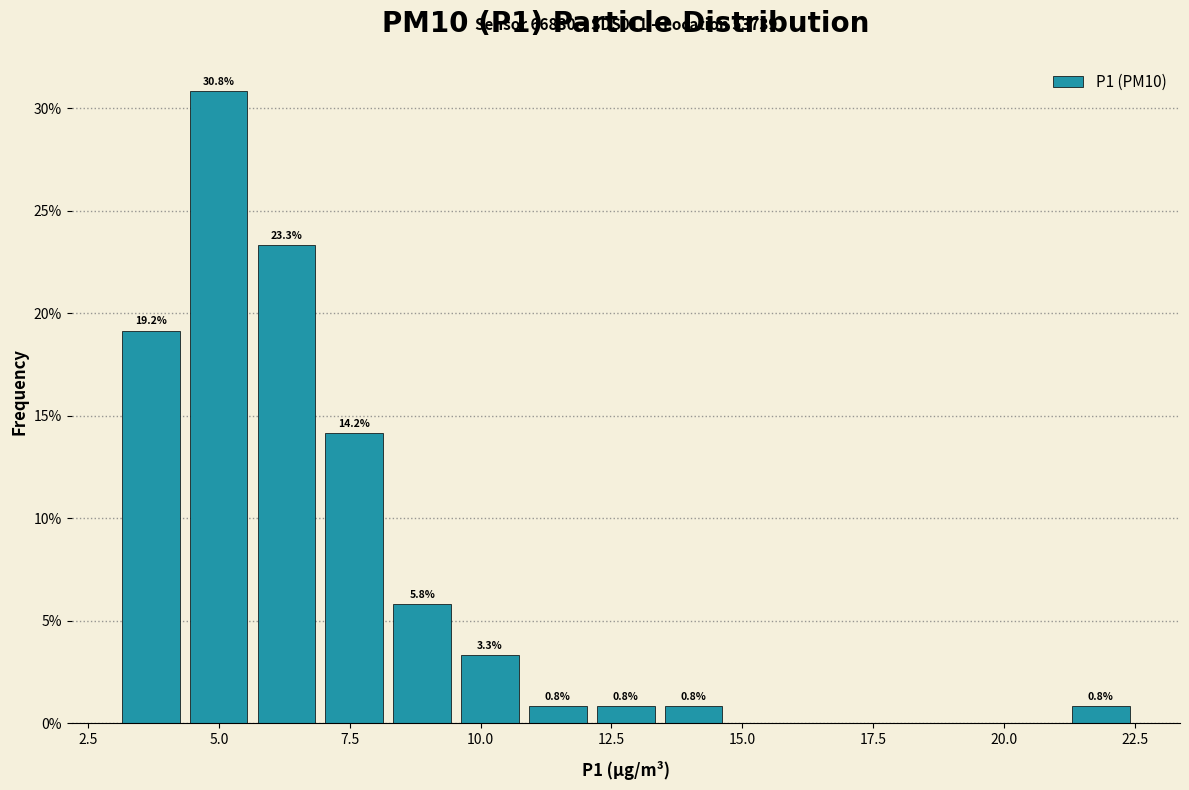

Around what value on the x-axis is the tallest bar? Give the approximate position of its centre, as read against the axis.

5.0